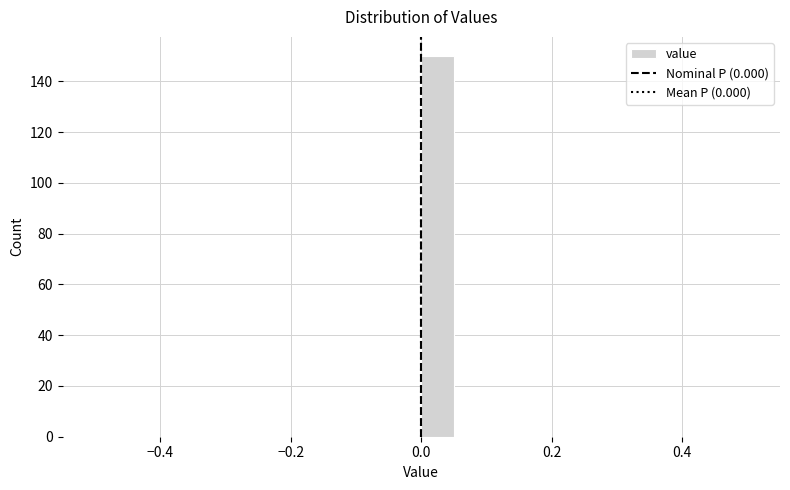

Read against the x-axis, roughly where is the centre of the tallest bar?

0.02